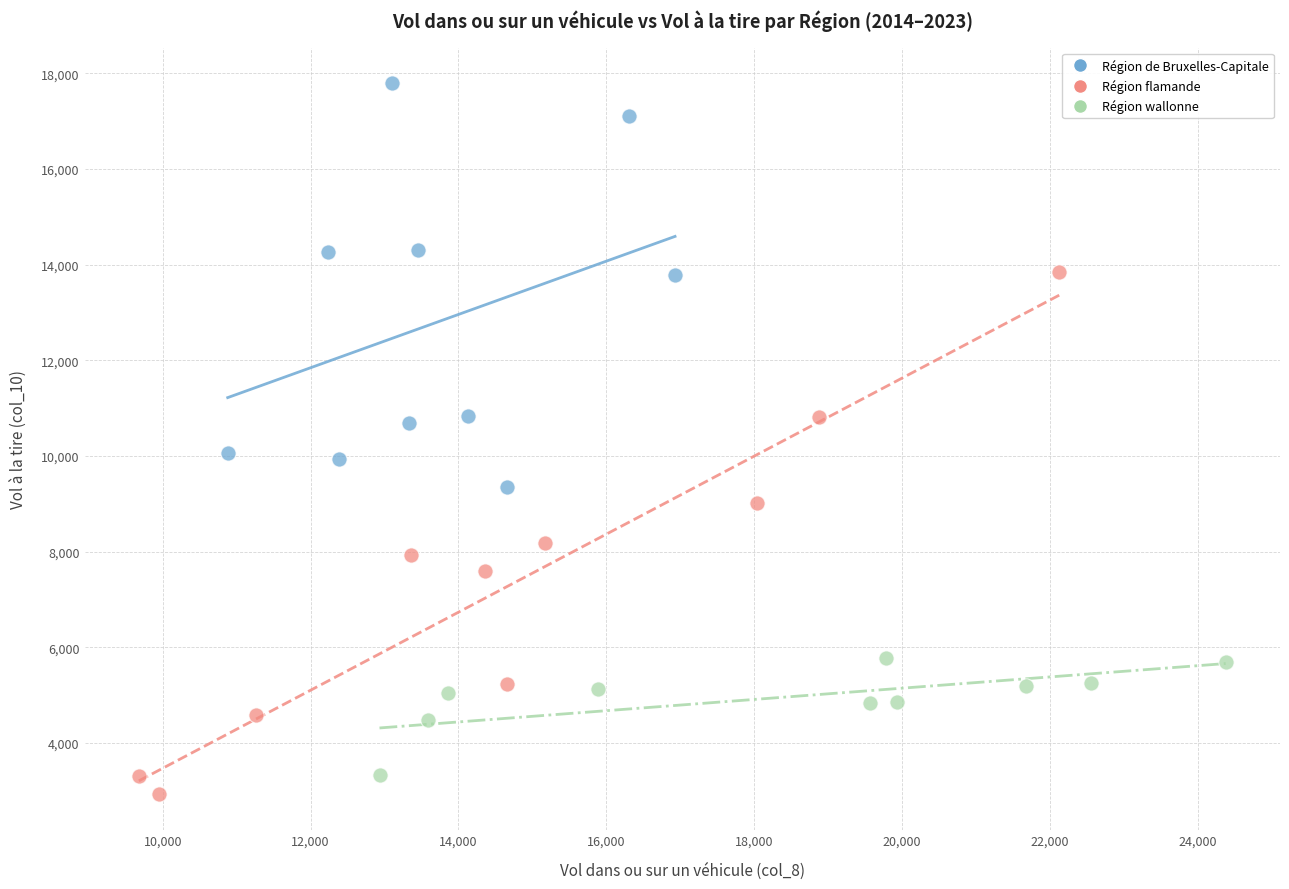

Which series has the widest spread of Y values?

Région flamande